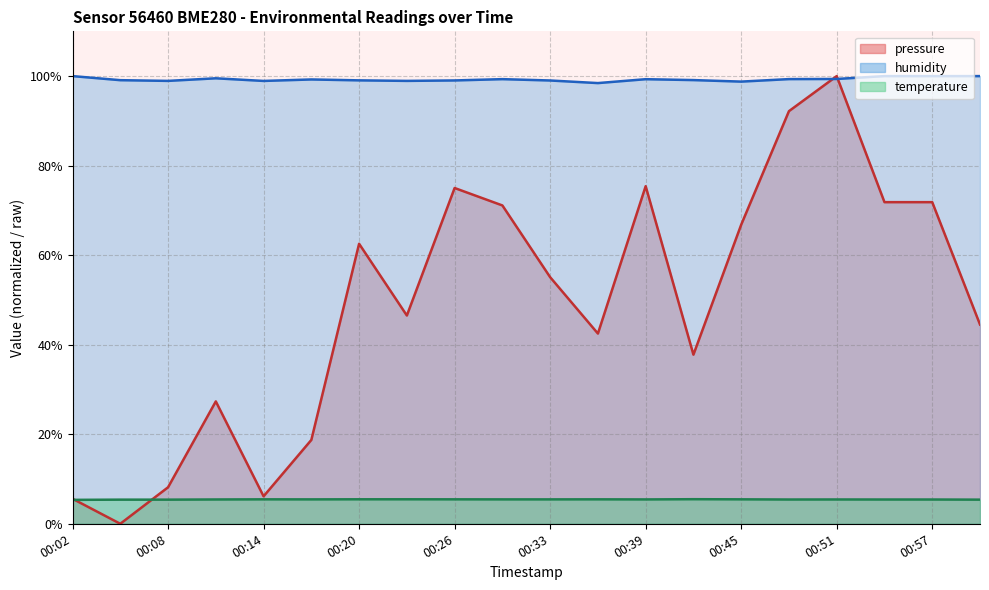

What is the difference between the maximum and second lowest values in the pressure series?

94.4